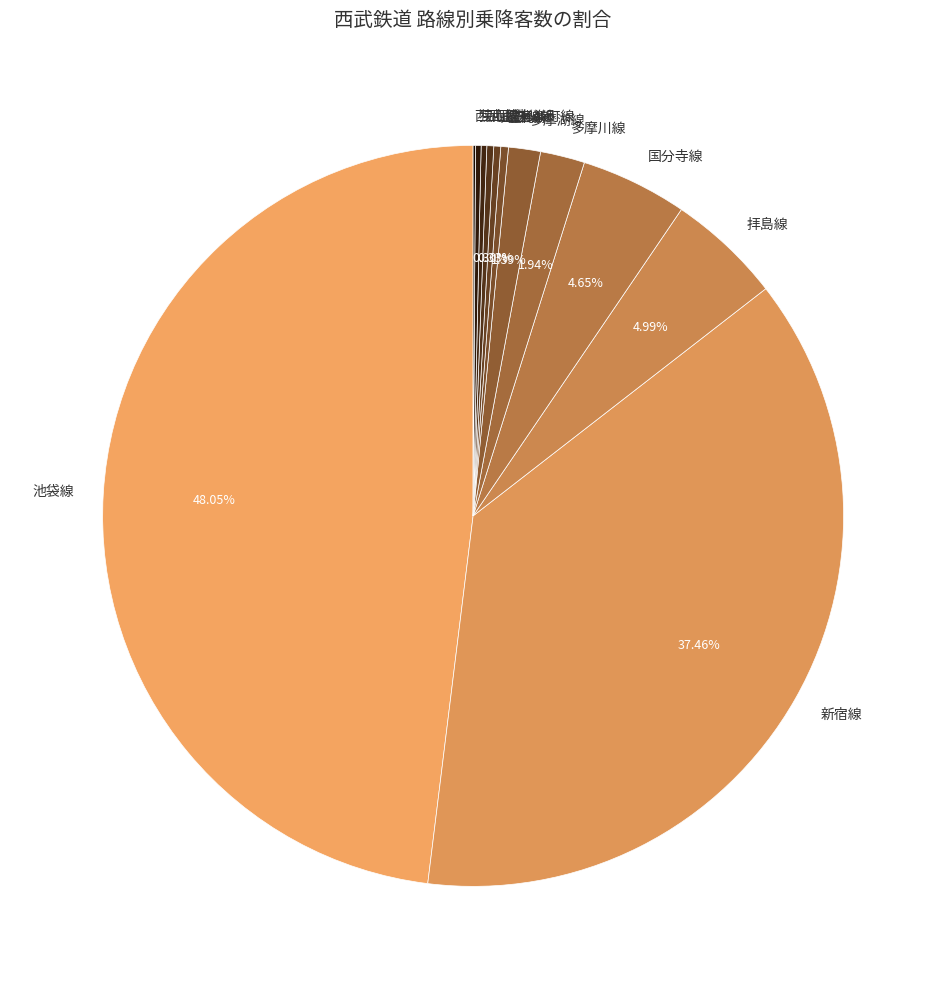

Which has a higher value, 多摩湖線 or 拝島線?

拝島線